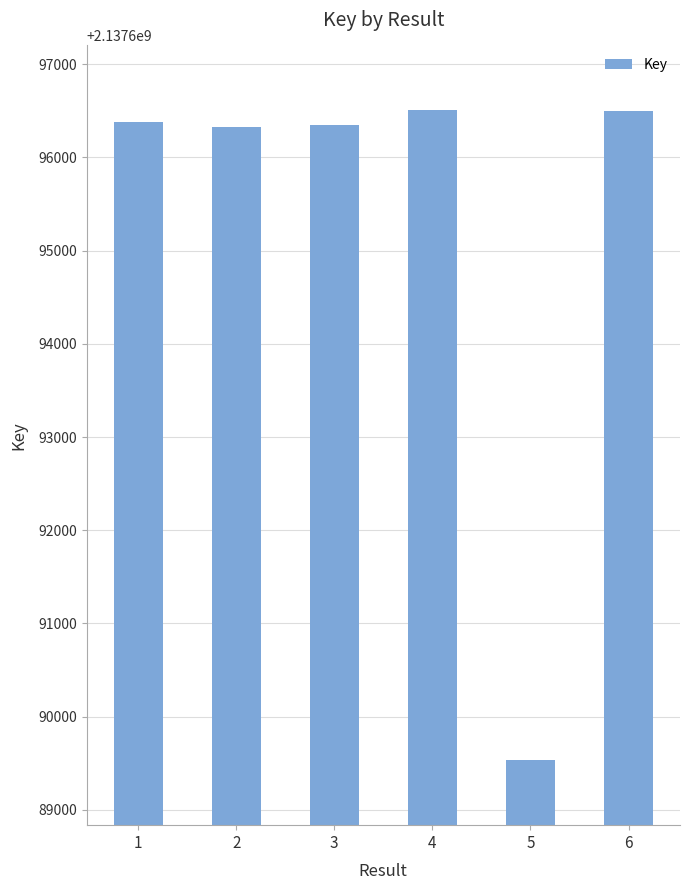

What is the sum of all values?

12826171596